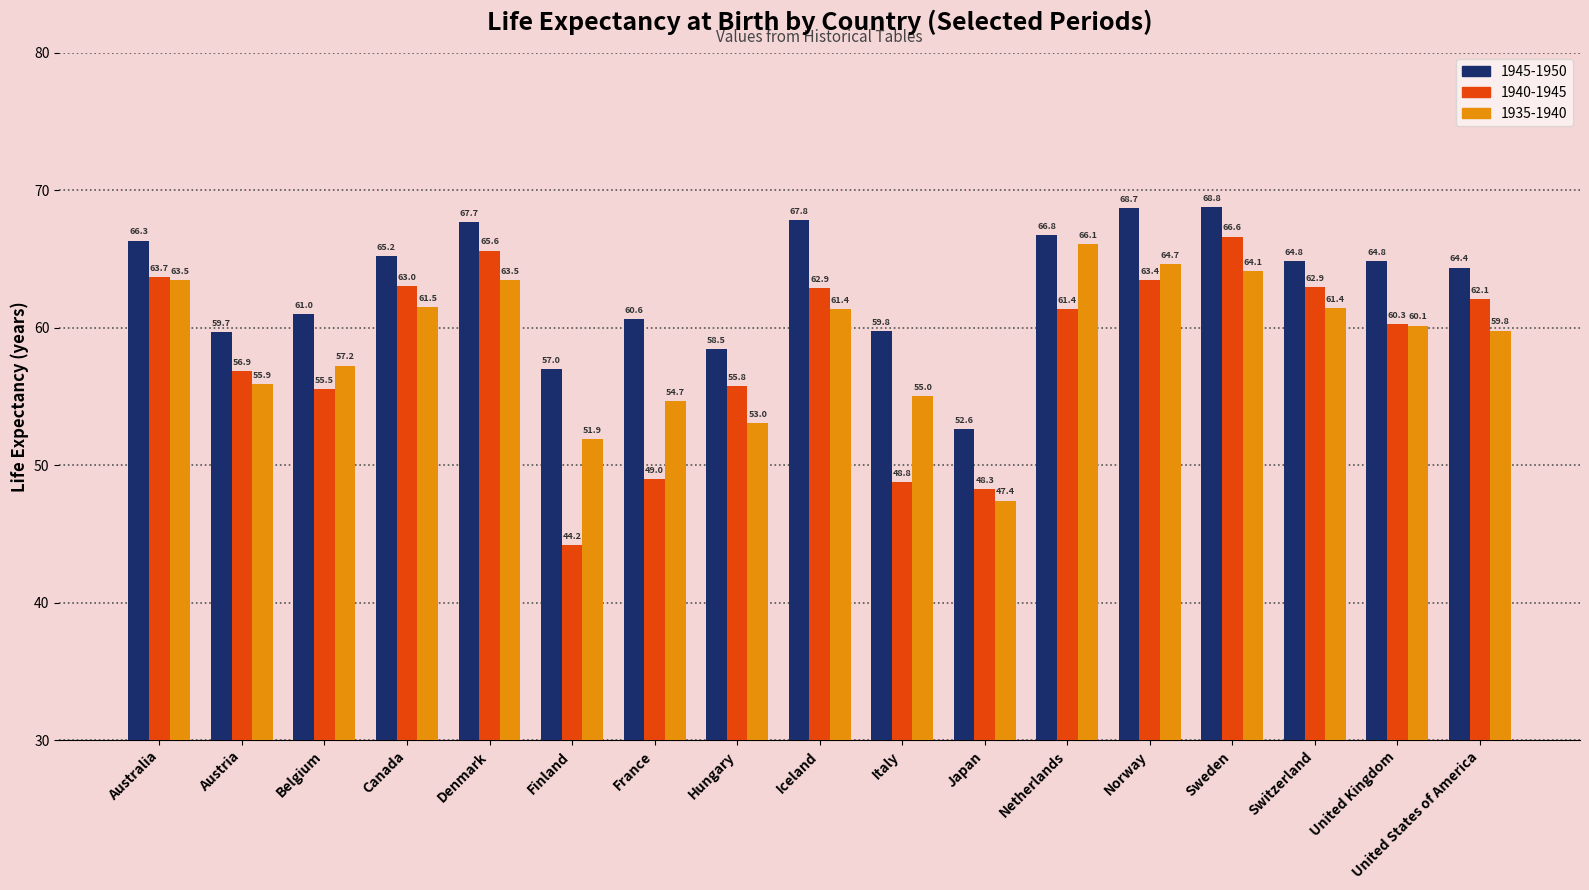

How many bars are there in each group?

3